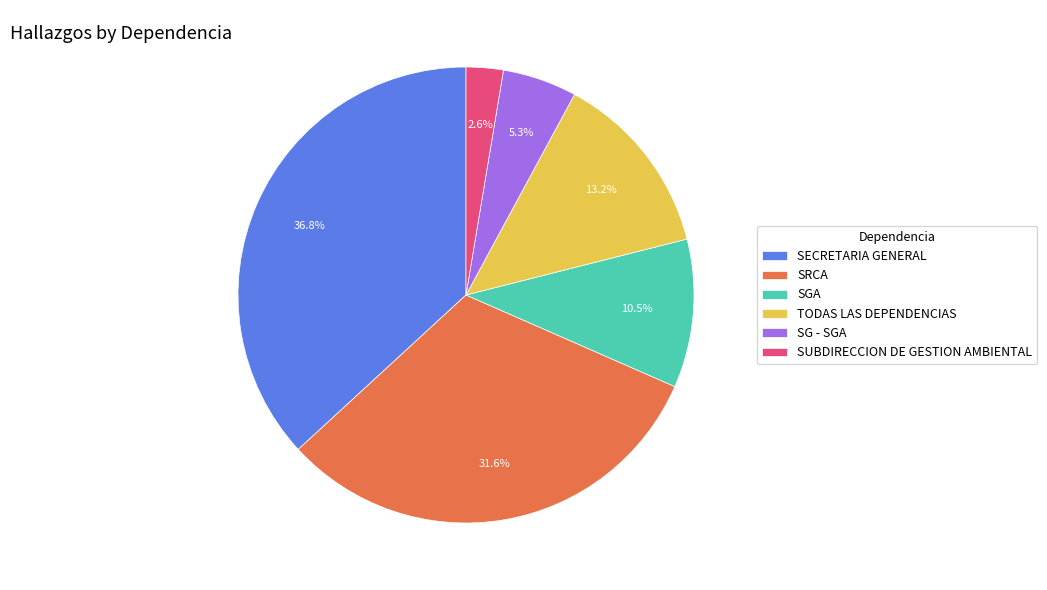

Count the number of slices in the pie.

6